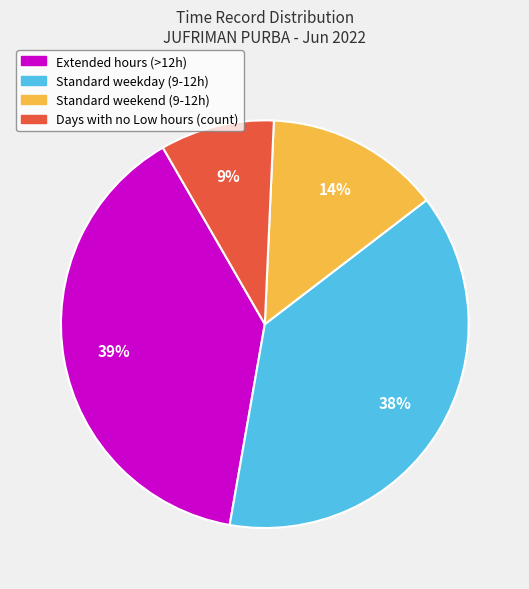

To the nearest percent, what is the difference between the largest and smallest slice percentages?

30%